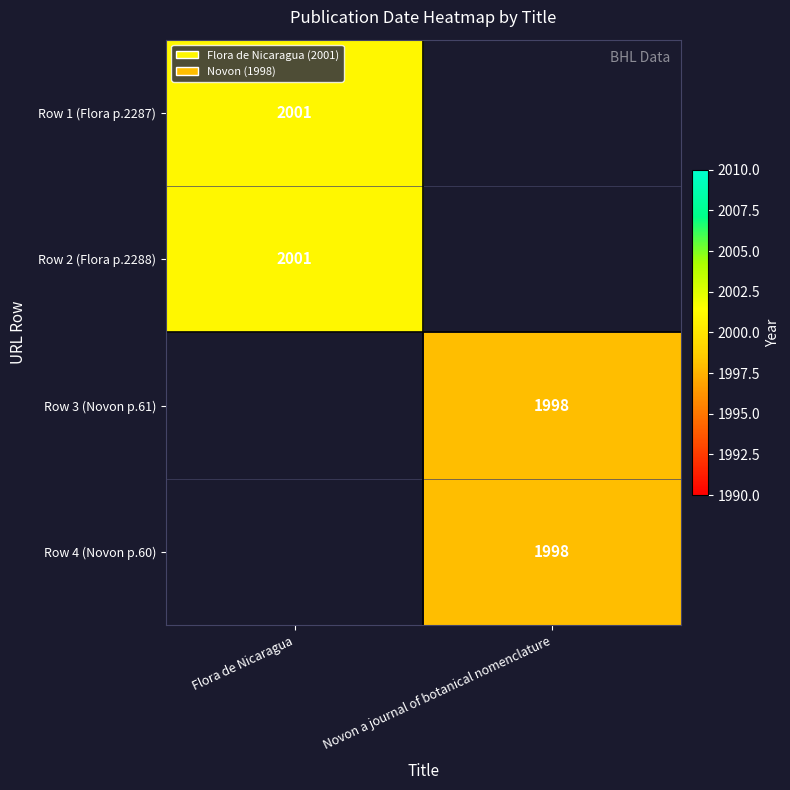

The Row 2 (Flora p.2288) series shows 3019 at Flora de Nicaragua. True or false?

False